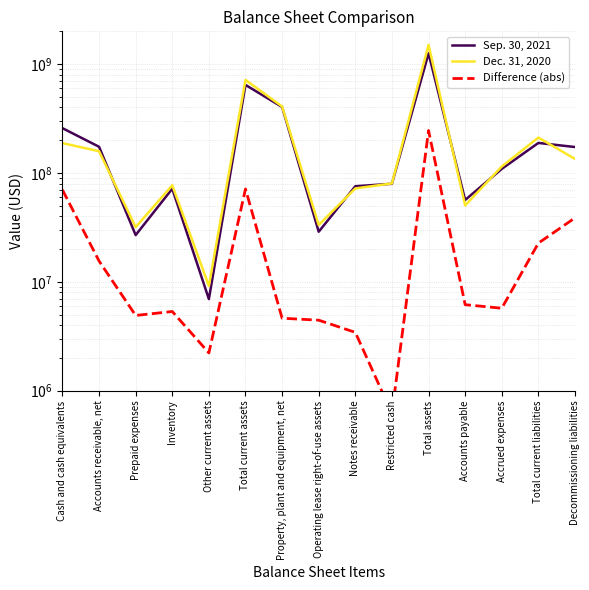

At which category does Difference (abs) reach its first local peak?

Inventory